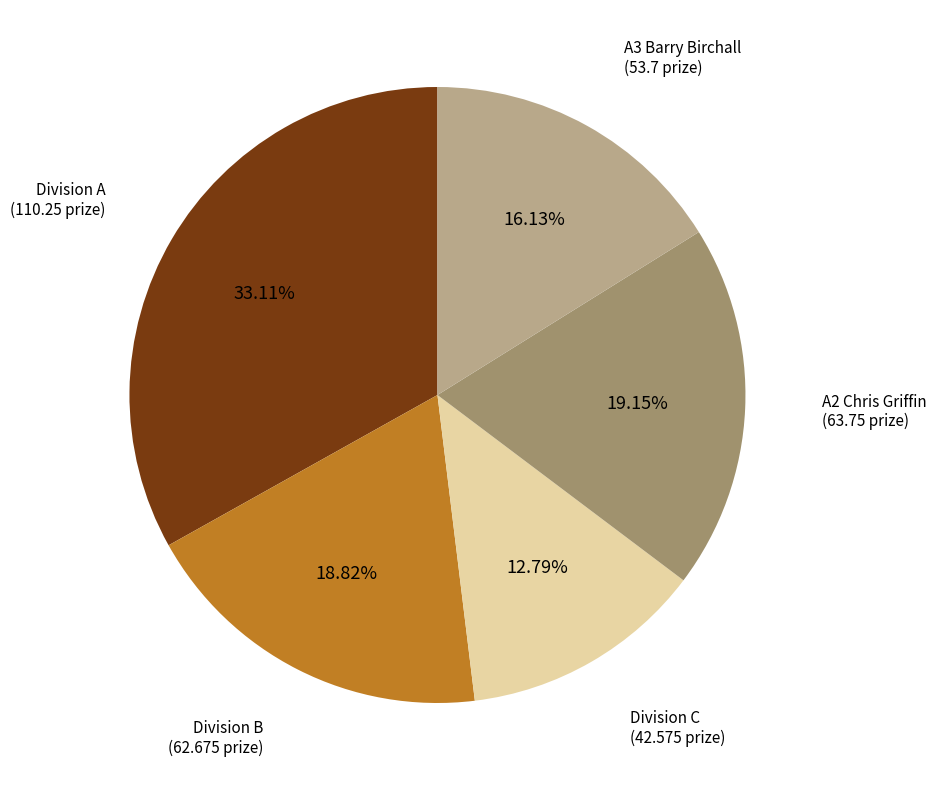

Approximately how many times larger is the value at Division A (110.25 prize) compared to Division C (42.575 prize)?

2.6